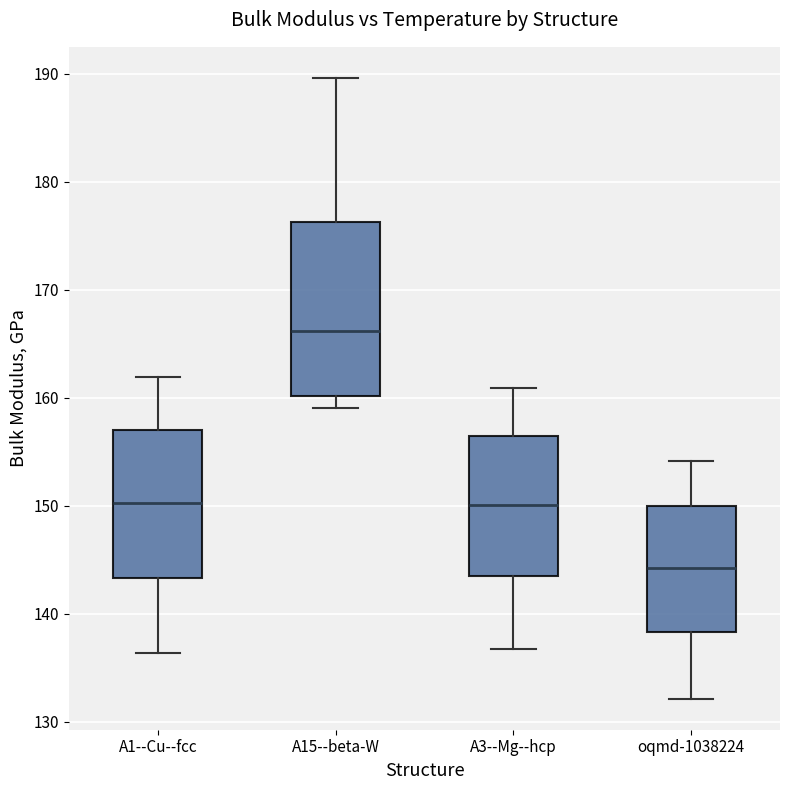

Reading left to right, read every box against the y-axis: the position of its median line, the range the box covers, and the ends of its whiskers. The values are not printed on the chart, so give them approximately, as read against the axis.

A1--Cu--fcc: median 150, box 143 to 157, whiskers 136 to 162
A15--beta-W: median 166, box 160 to 176, whiskers 159 to 190
A3--Mg--hcp: median 150, box 143 to 156, whiskers 137 to 161
oqmd-1038224: median 144, box 138 to 150, whiskers 132 to 154